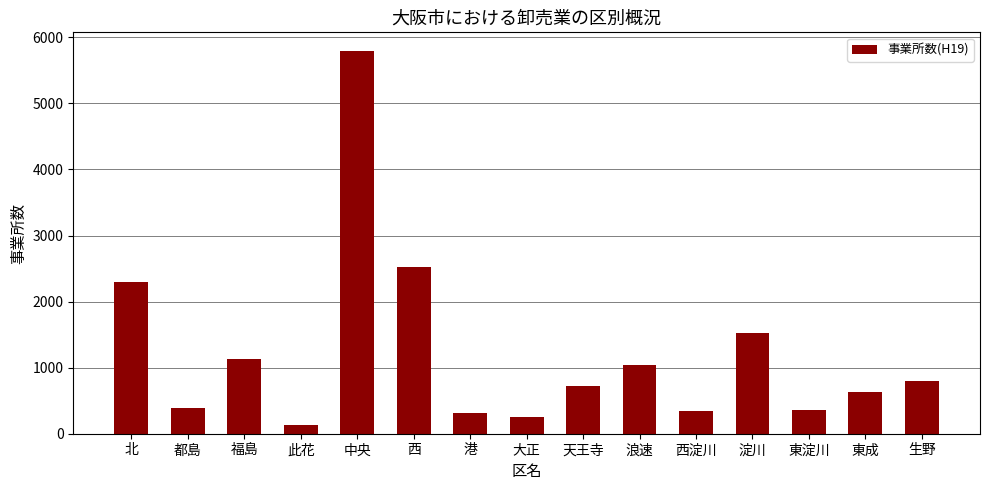

Where does the data first go above 728?

北